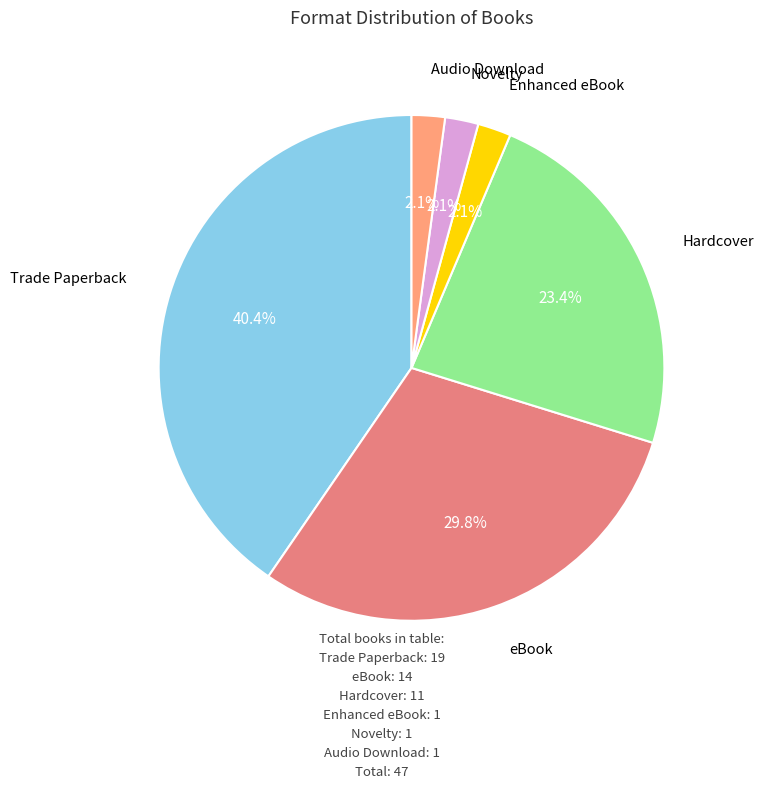

The Audio Download slice represents 2% of the pie. True or false?

True